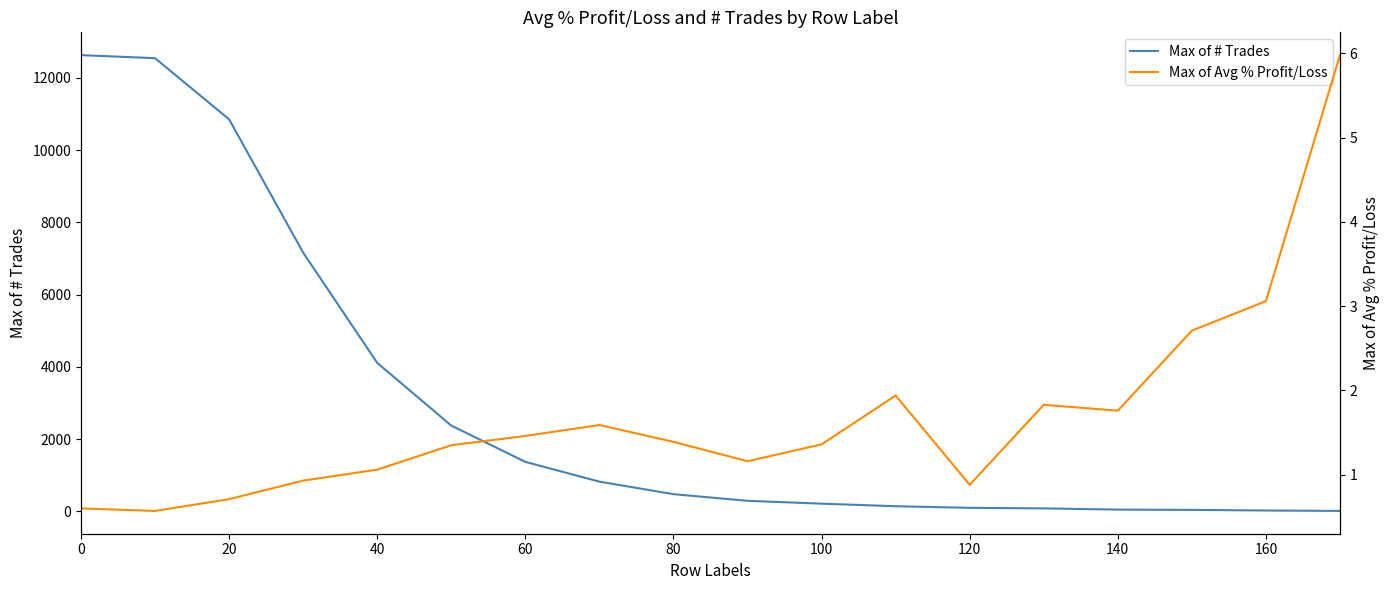

The value of Max of # Trades at 0 is 12631. True or false?

True